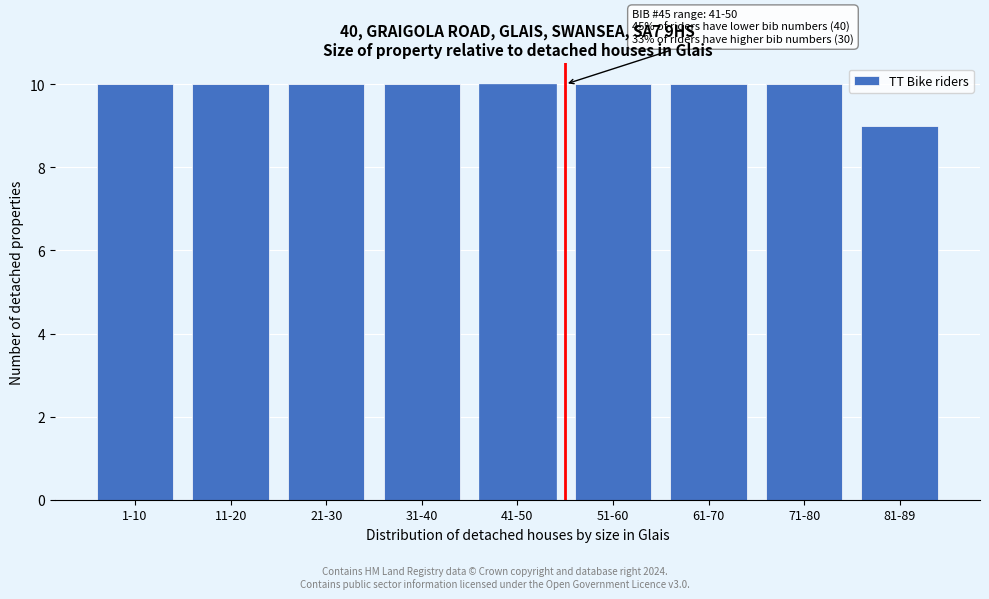

Reading left to right, extract all data points from this chart.

1-10=10	11-20=10	21-30=10	31-40=10	41-50=10	51-60=10	61-70=10	71-80=10	81-89=9